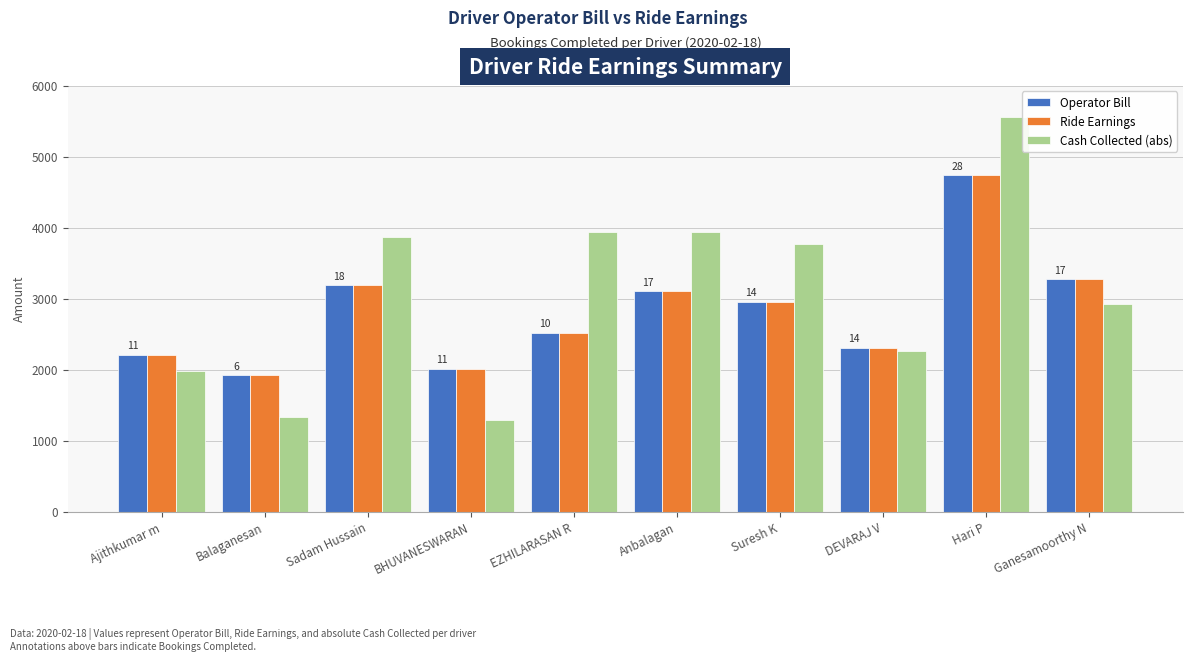

The Ride Earnings series shows 2011.7 at BHUVANESWARAN. True or false?

True